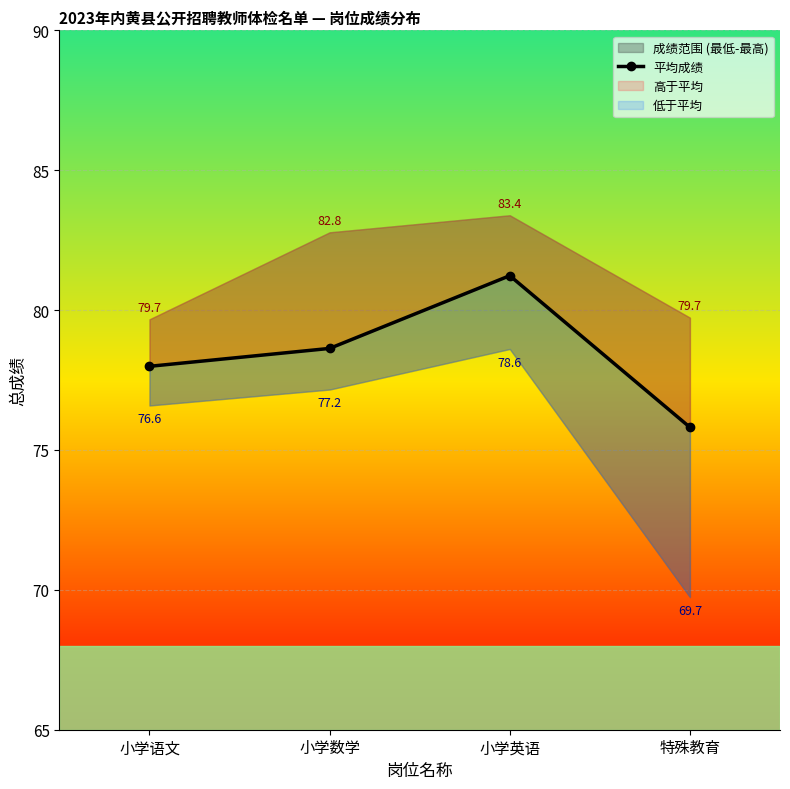

Where does the data first go above 78?

小学数学